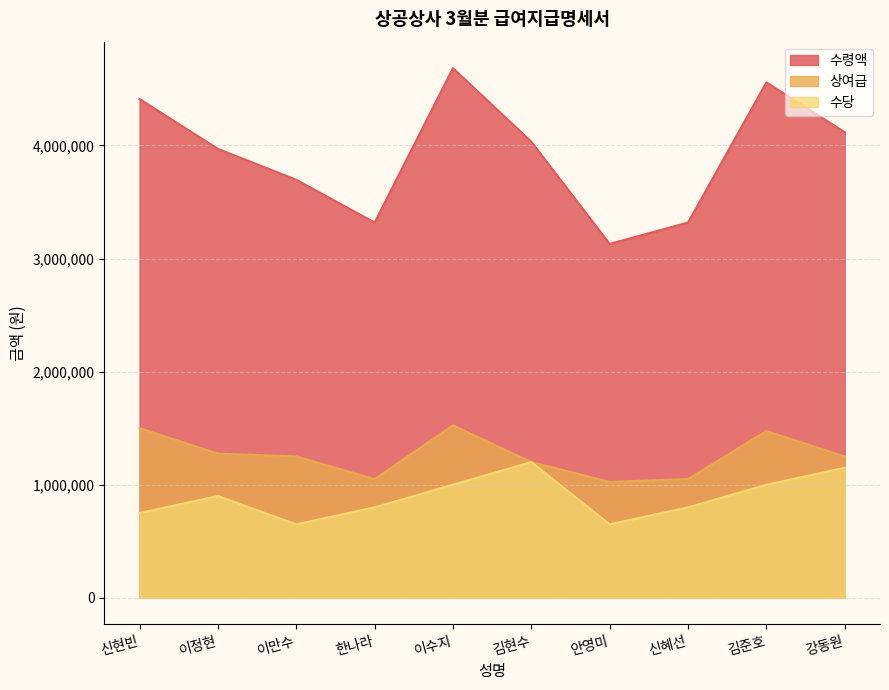

What is the label of the 1st point from the right?

강동원